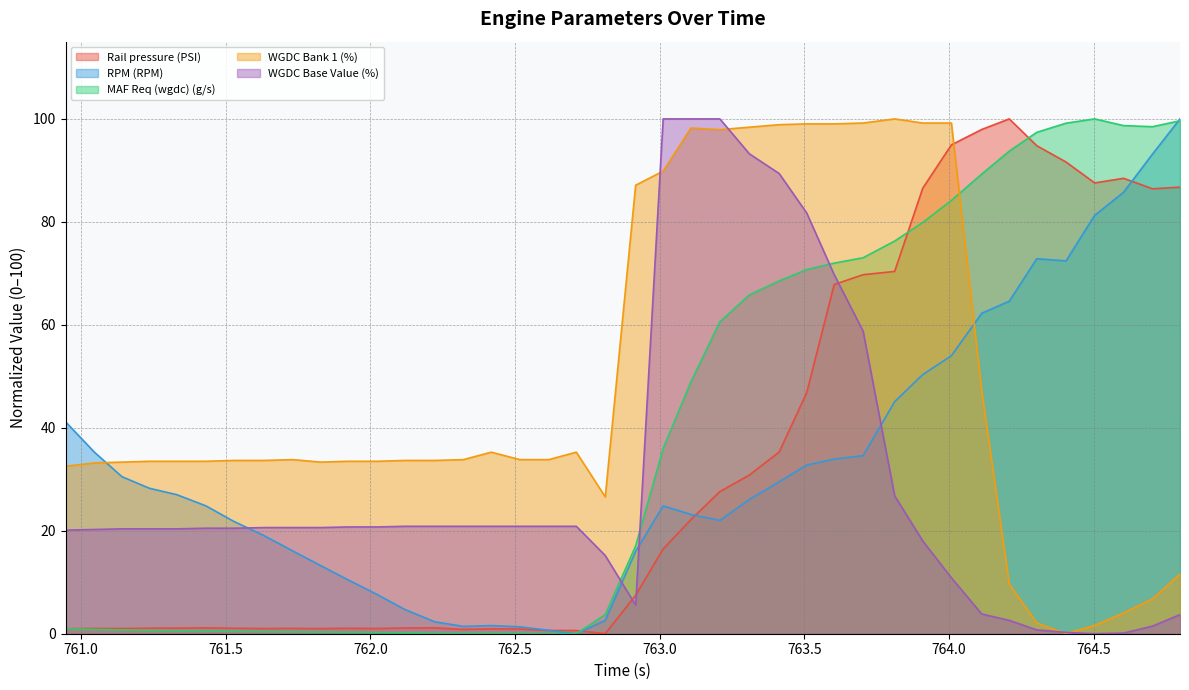

Which series has the largest total across all categories?

WGDC Bank 1 (%)